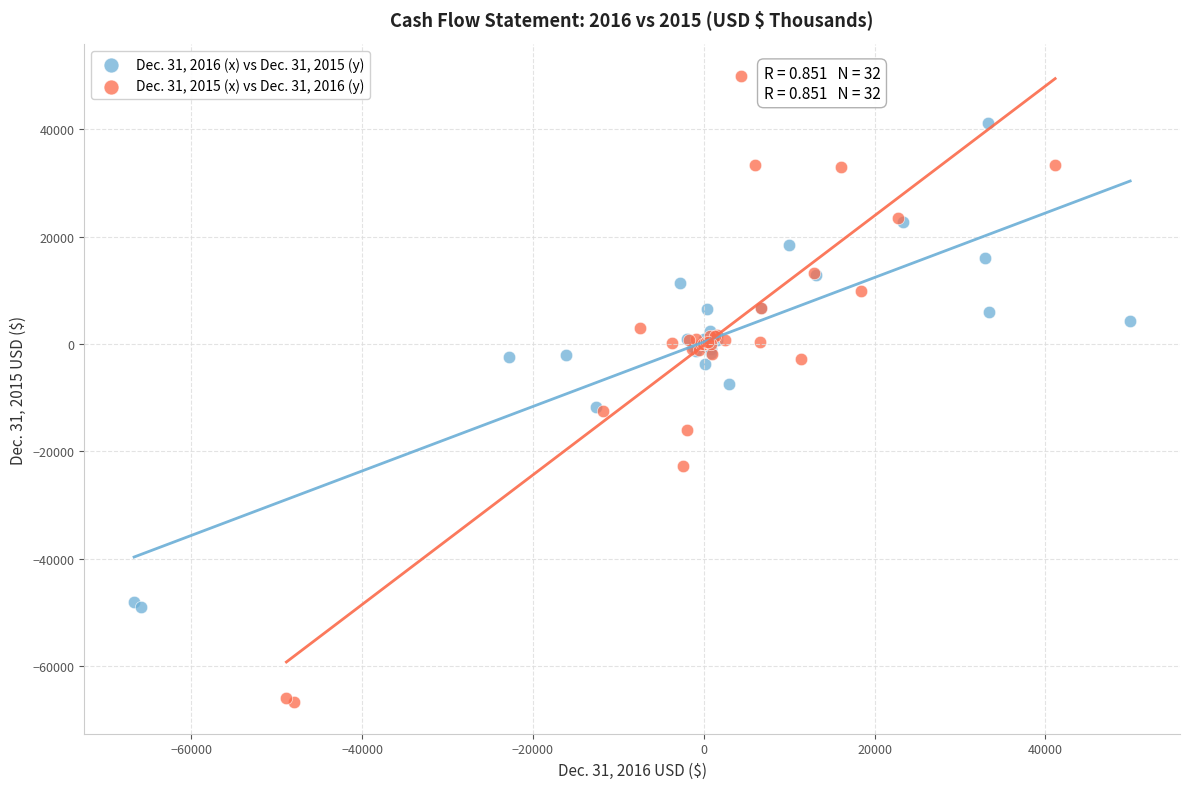

Which series contains the lowest Y value?

Dec. 31, 2015 (x) vs Dec. 31, 2016 (y)